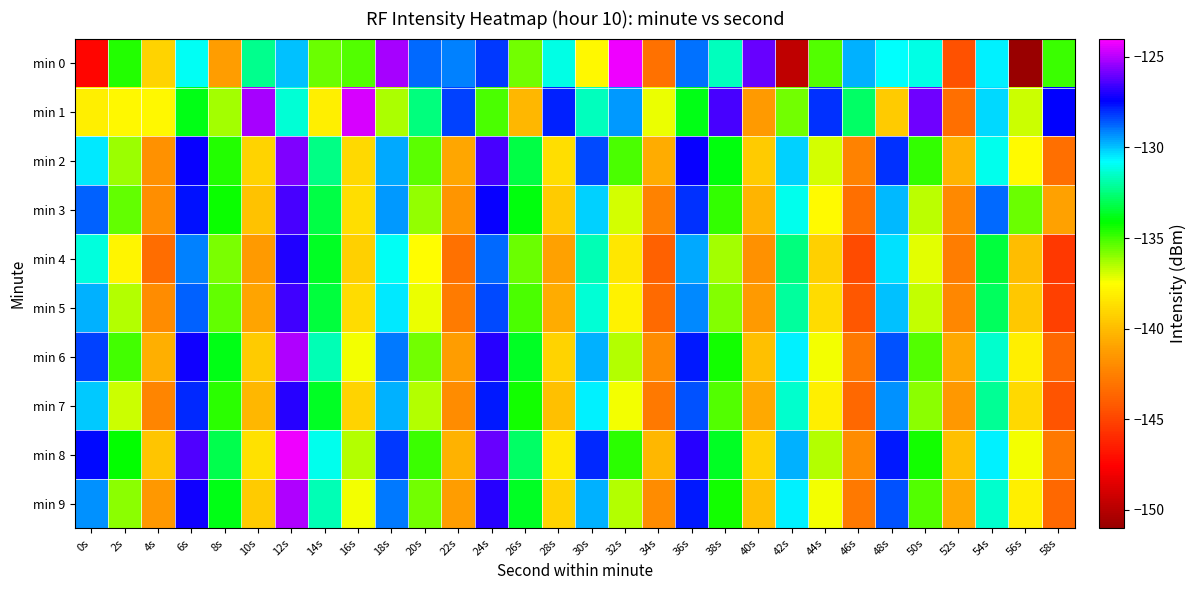

Between 34s and 18s, which is larger?

18s